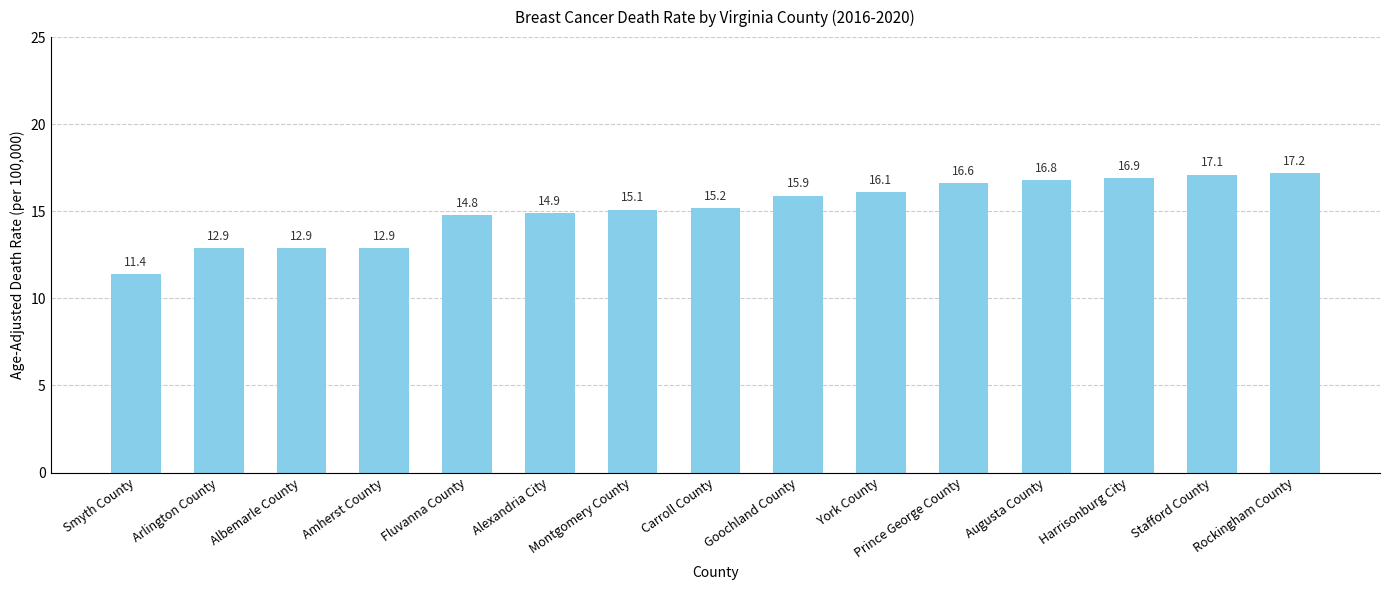

What is the sum of all values?

226.7